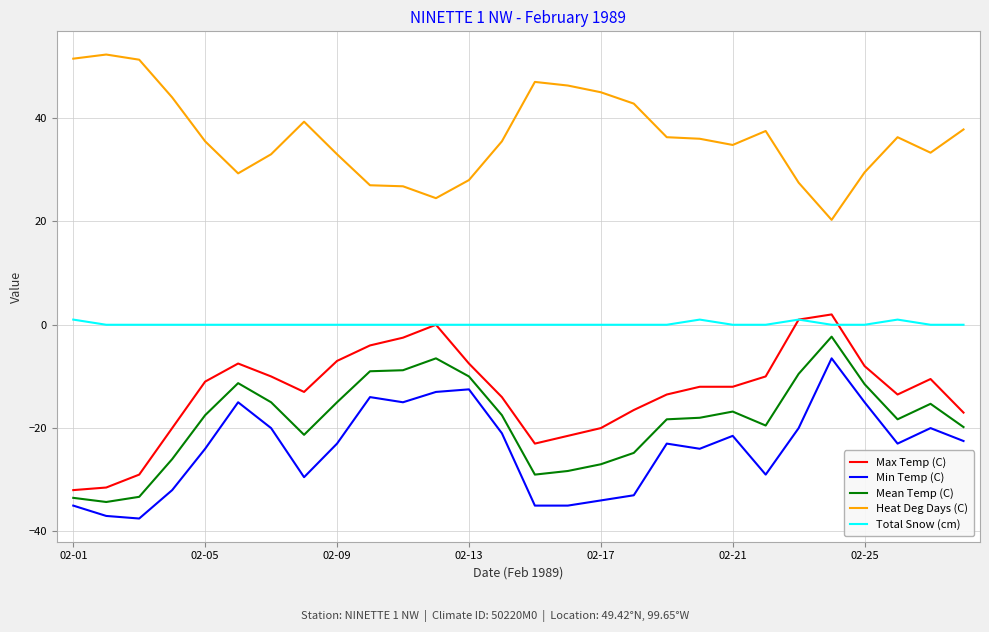

What is the smallest value displayed?

-37.5